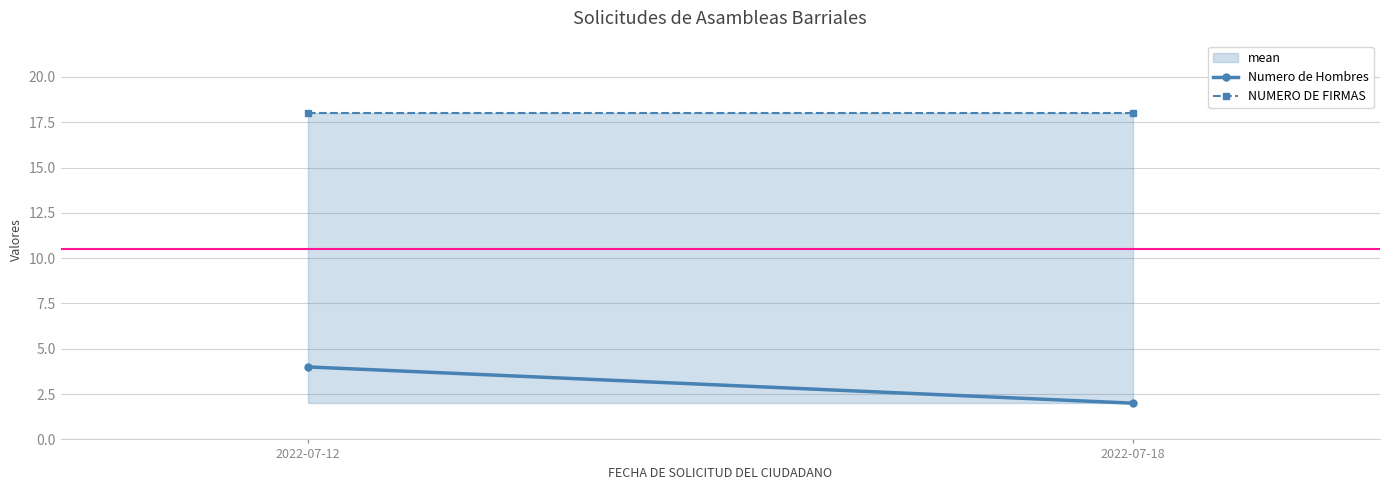

How many data points does each series have?

2